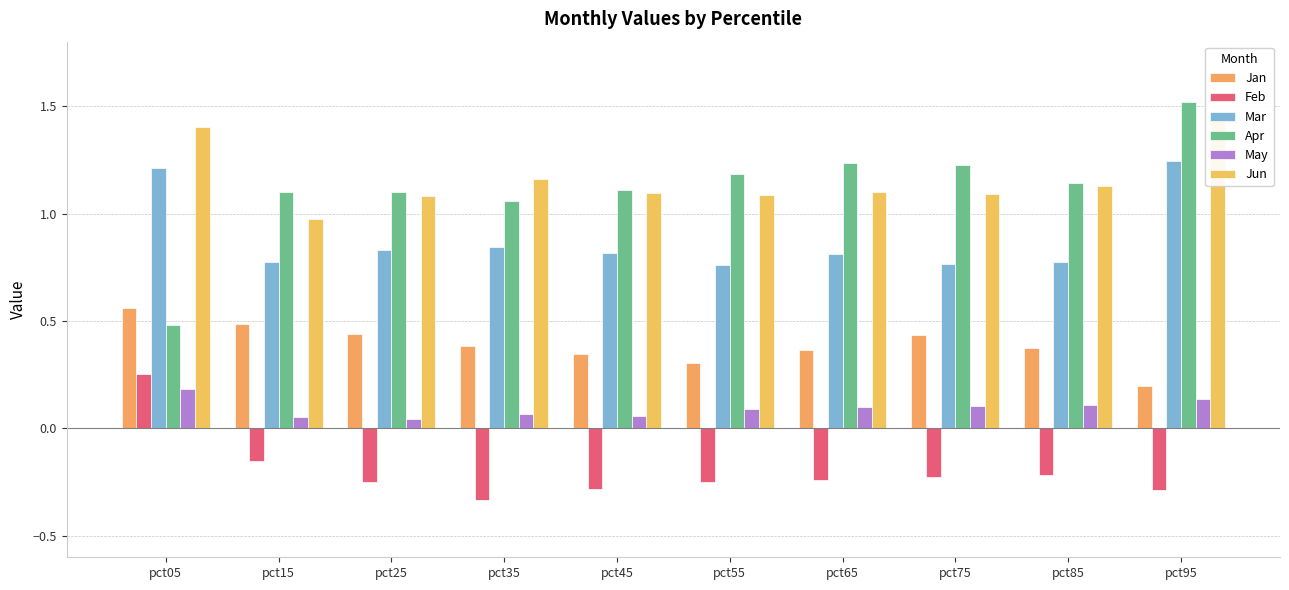

At how many categories does at least one series exceed 1?

10